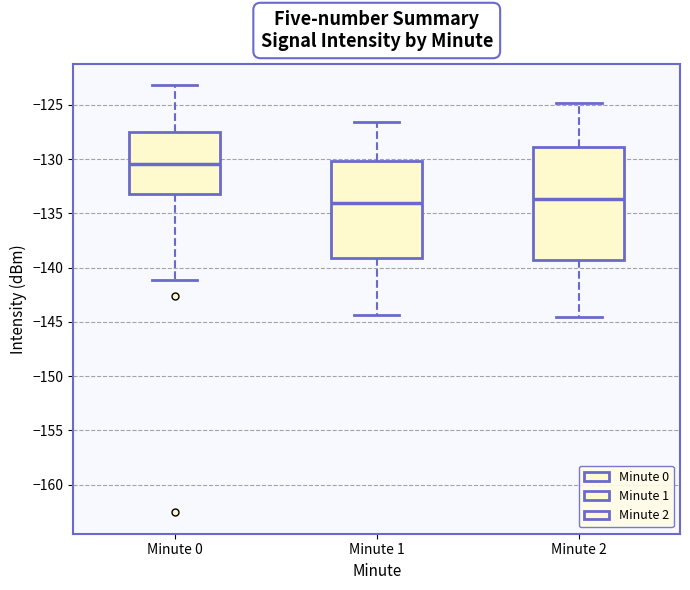

Reading left to right, transcribe this box plot: for each box, give where its median line is, the range the box spans, and where its two whiskers end, as read against the y-axis. The values are not printed on the chart, so give them approximately, as read against the axis.

Minute 0: median -130.5, box -133.0 to -127.5, whiskers -141.0 to -123.0
Minute 1: median -134.0, box -139.0 to -130.0, whiskers -144.5 to -126.5
Minute 2: median -133.5, box -139.5 to -129.0, whiskers -144.5 to -125.0